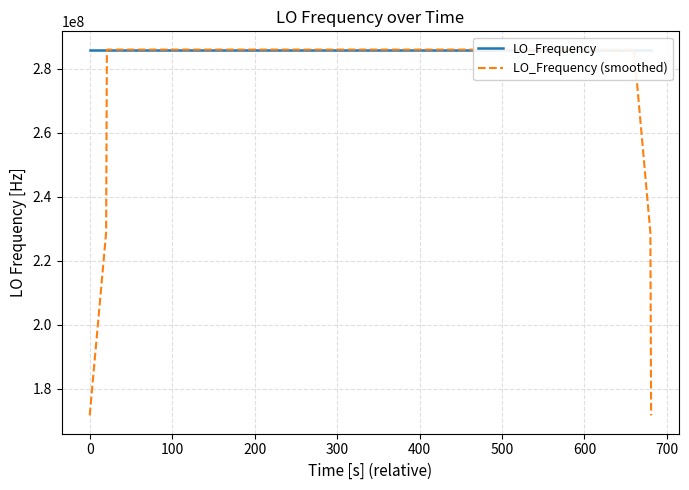

Which series has the widest spread of values?

LO_Frequency (smoothed)